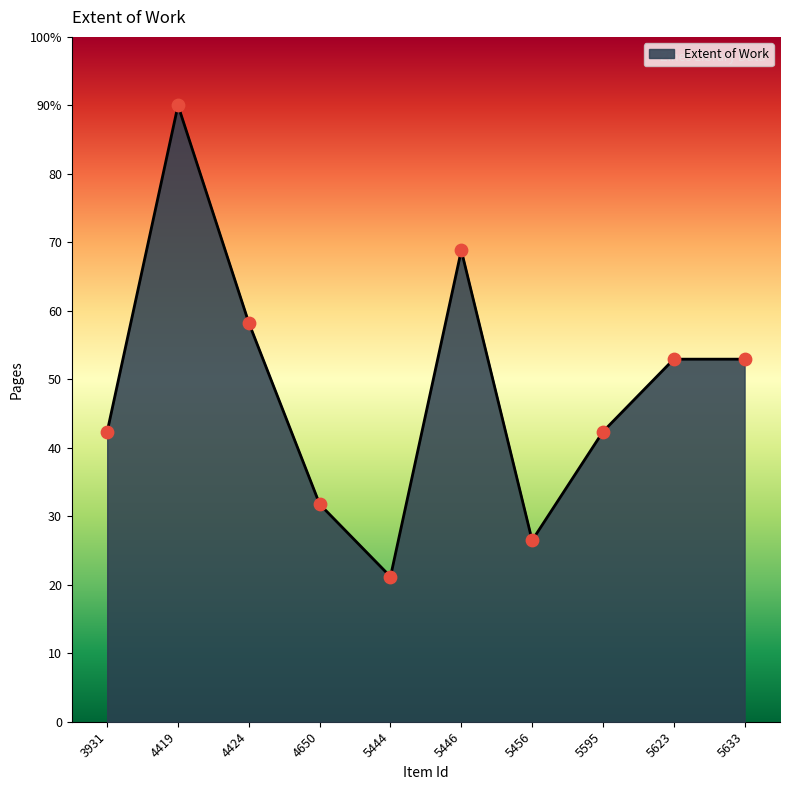

Approximately how many times larger is the value at 5595 compared to 4419?

0.5